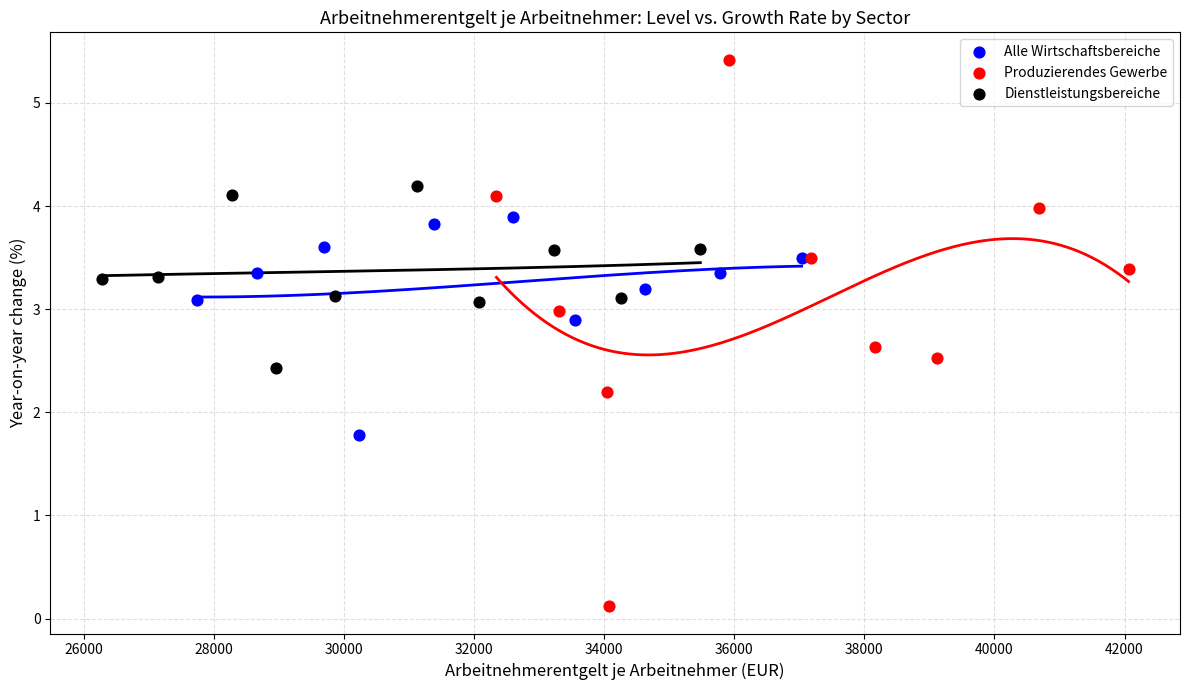

Which series contains the highest Y value?

Produzierendes Gewerbe